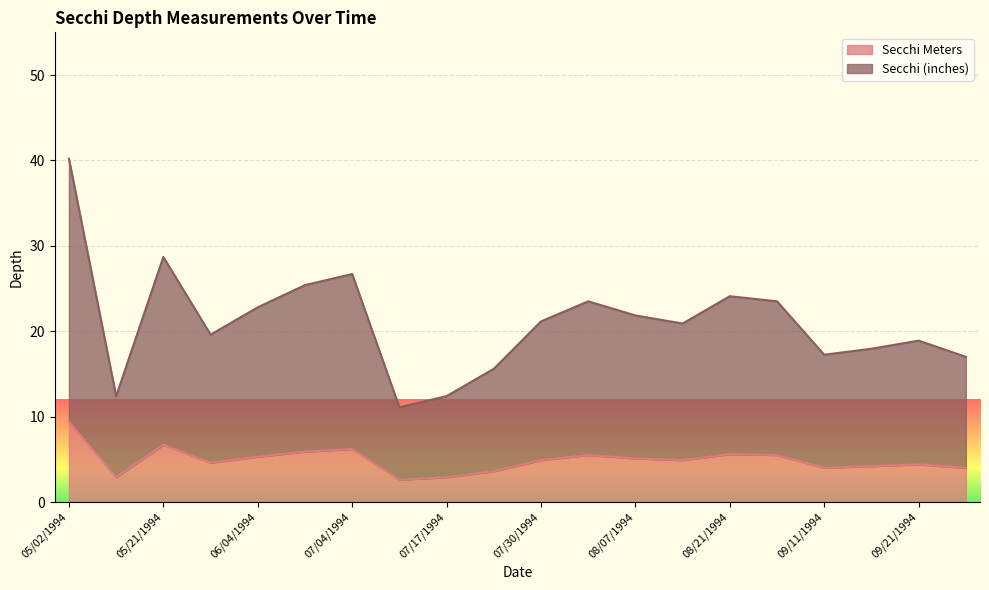

What value does the Secchi (inches) series have at 05/28/1994?

19.6